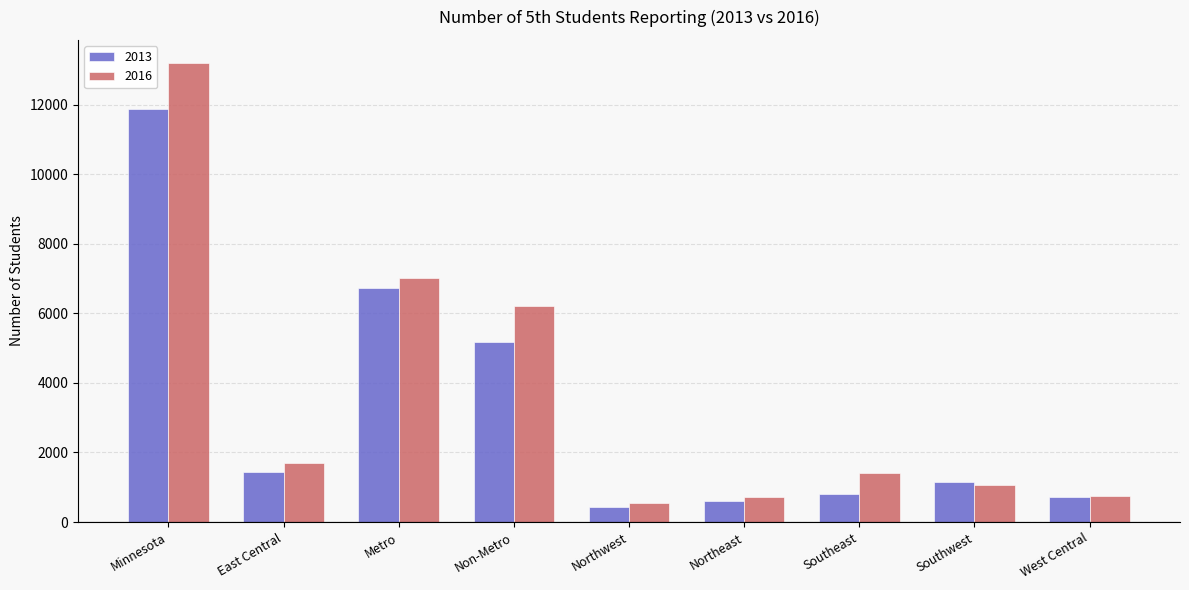

What is the difference between the maximum and second lowest values in the 2016 series?

12478